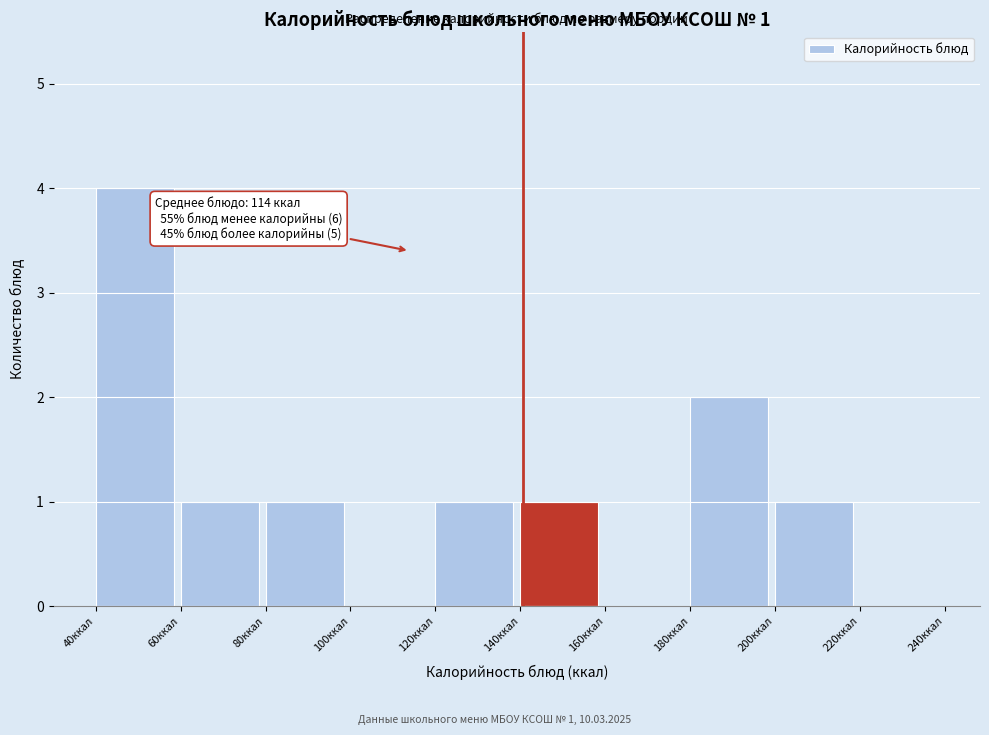

Which range on the x-axis has the tallest bar?

40 to 60